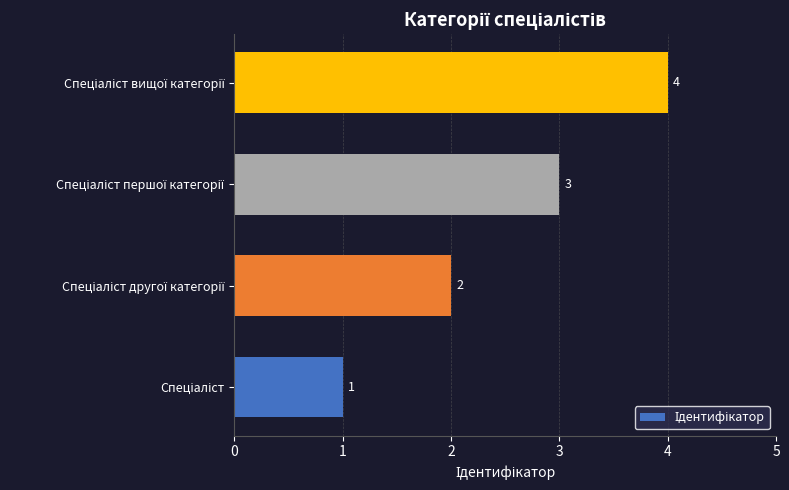

How many values are between 2 and 4?

3